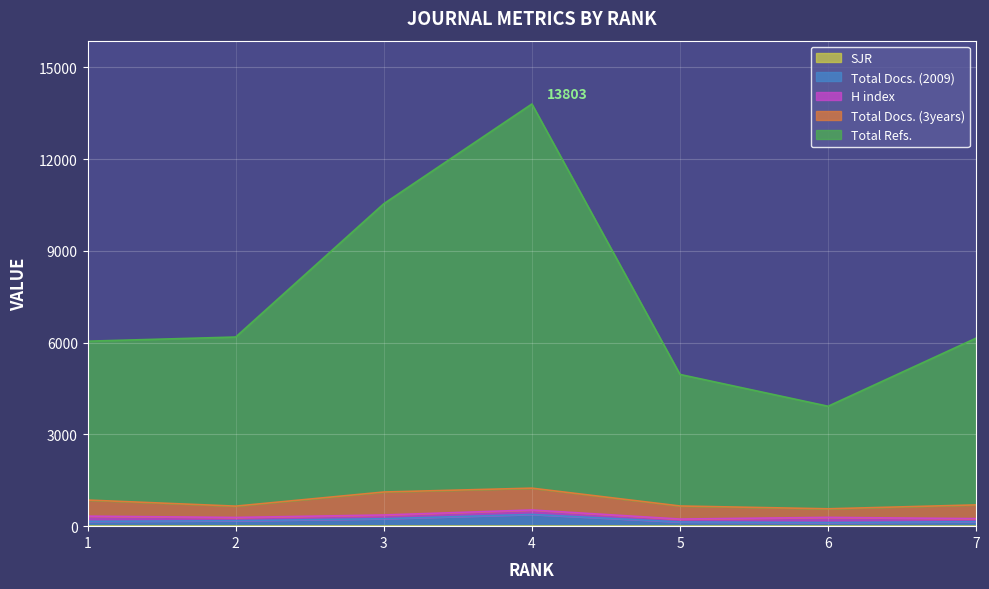

At which category does Total Docs. (2009) reach its first local valley?

6